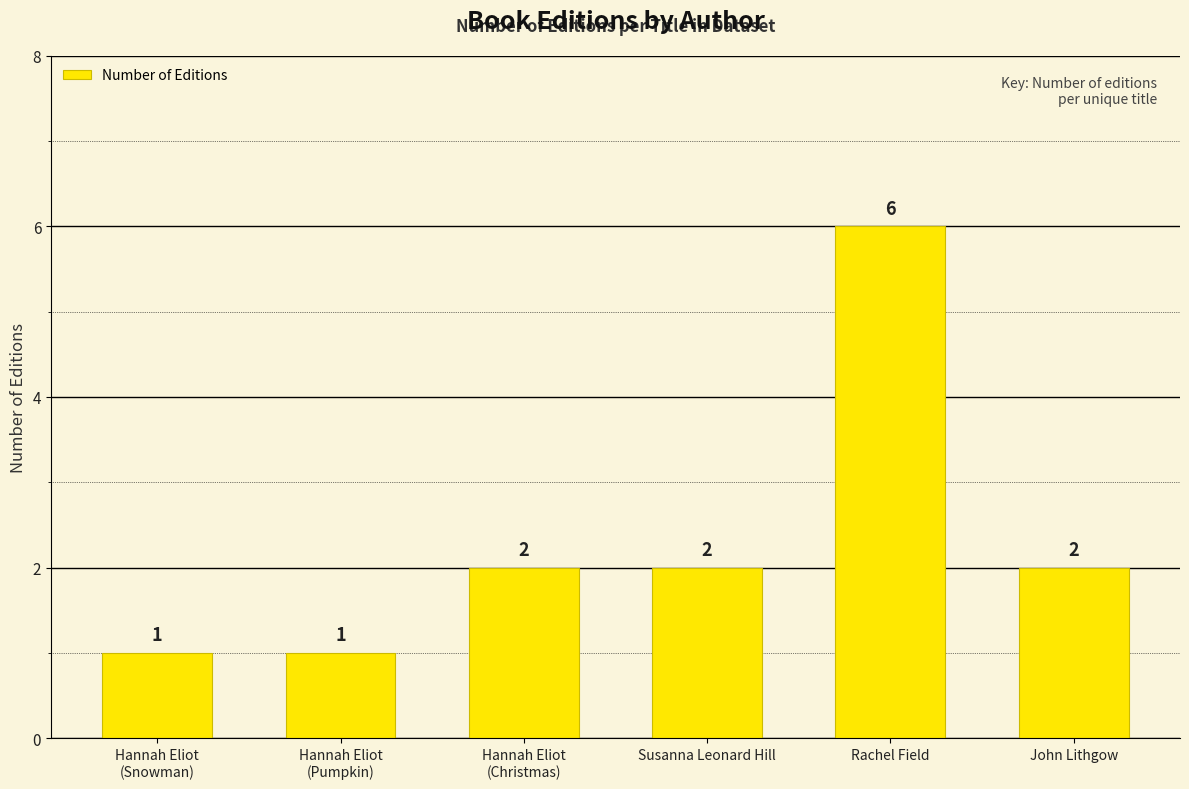

The value at John Lithgow is 3. True or false?

False